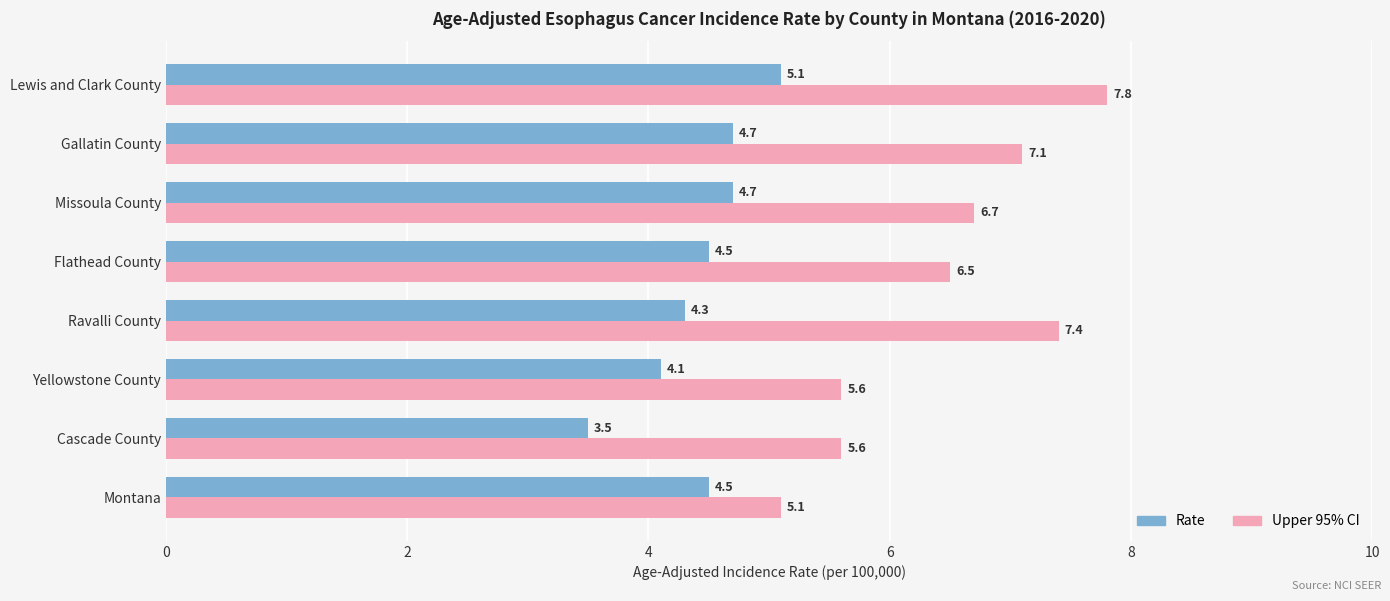

Is it true that Rate equals 7.8 at Montana?

False